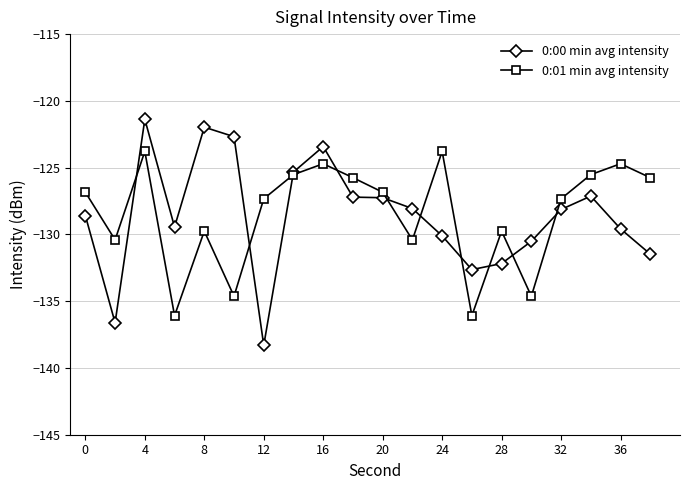

What is the greatest value displayed?

-121.4